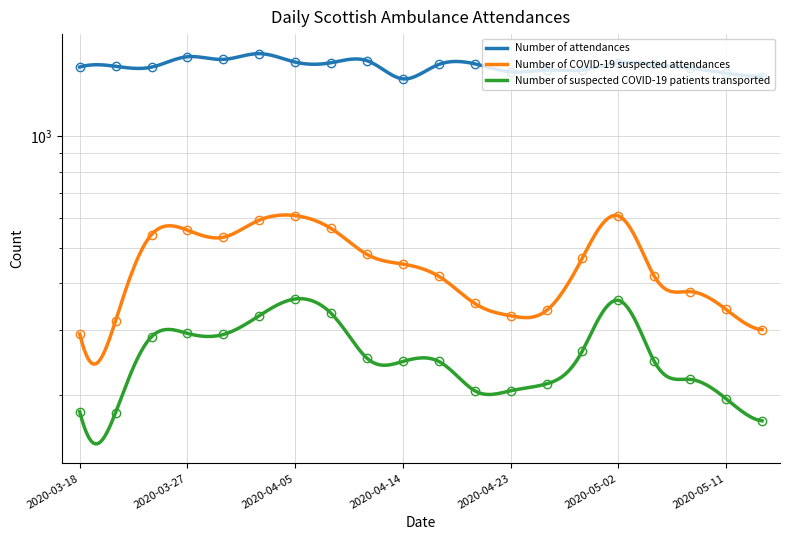

List the labels in order of Number of suspected COVID-19 patients transported value, largest first.

2020-04-05, 2020-05-02, 2020-04-08, 2020-04-02, 2020-03-27, 2020-03-30, 2020-03-24, 2020-04-29, 2020-04-11, 2020-04-14, 2020-04-17, 2020-05-05, 2020-05-08, 2020-04-26, 2020-04-20, 2020-04-23, 2020-05-11, 2020-03-18, 2020-03-21, 2020-05-14